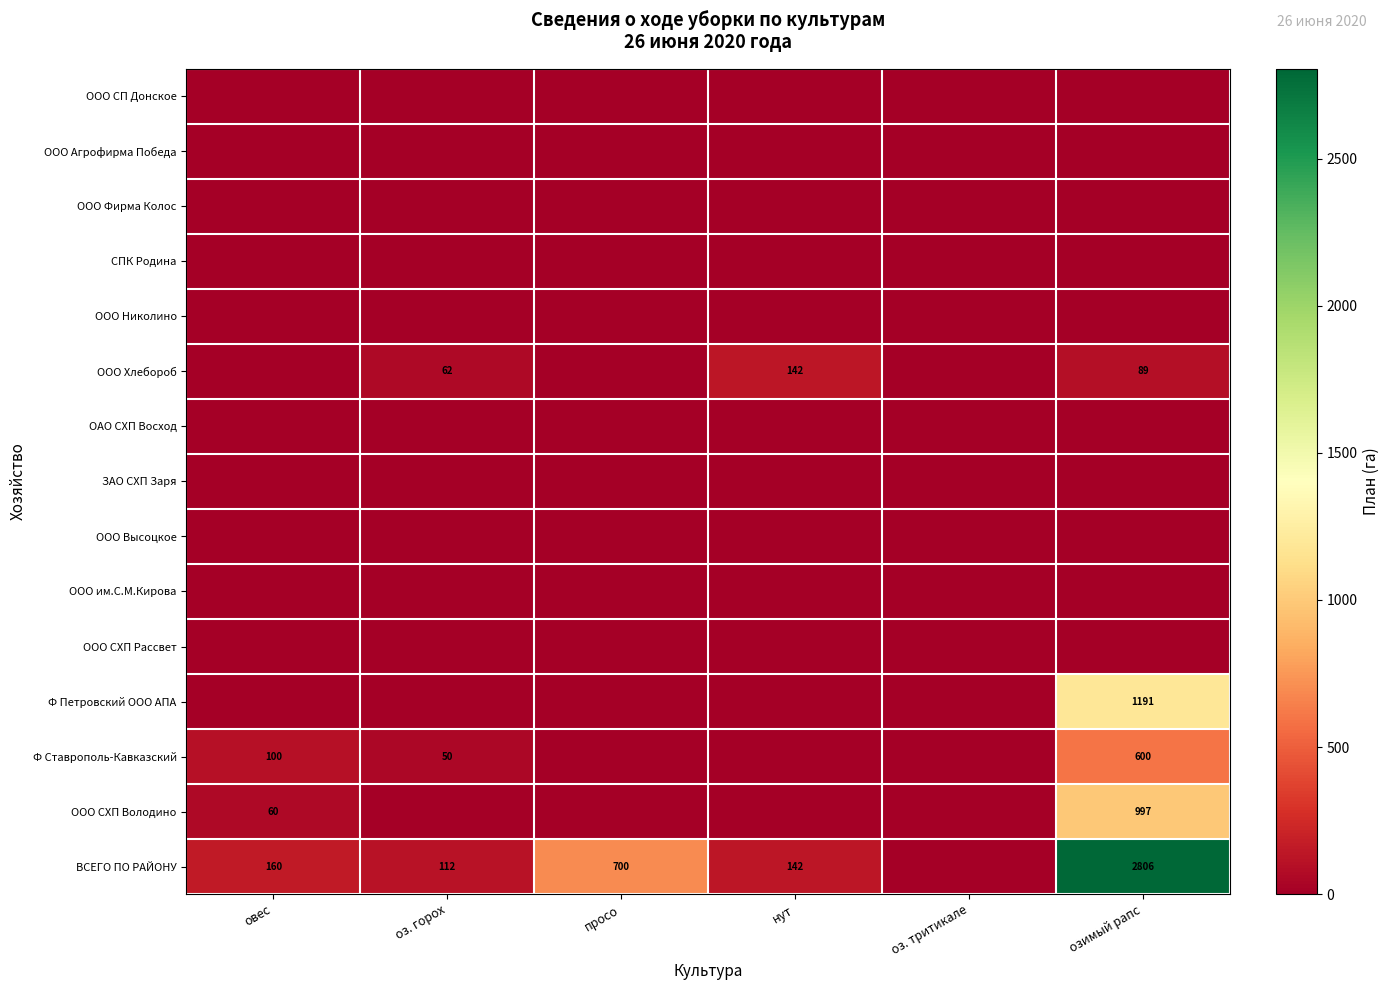

True or false: ООО Хлебороб has a value of 37 at оз. горох.

False